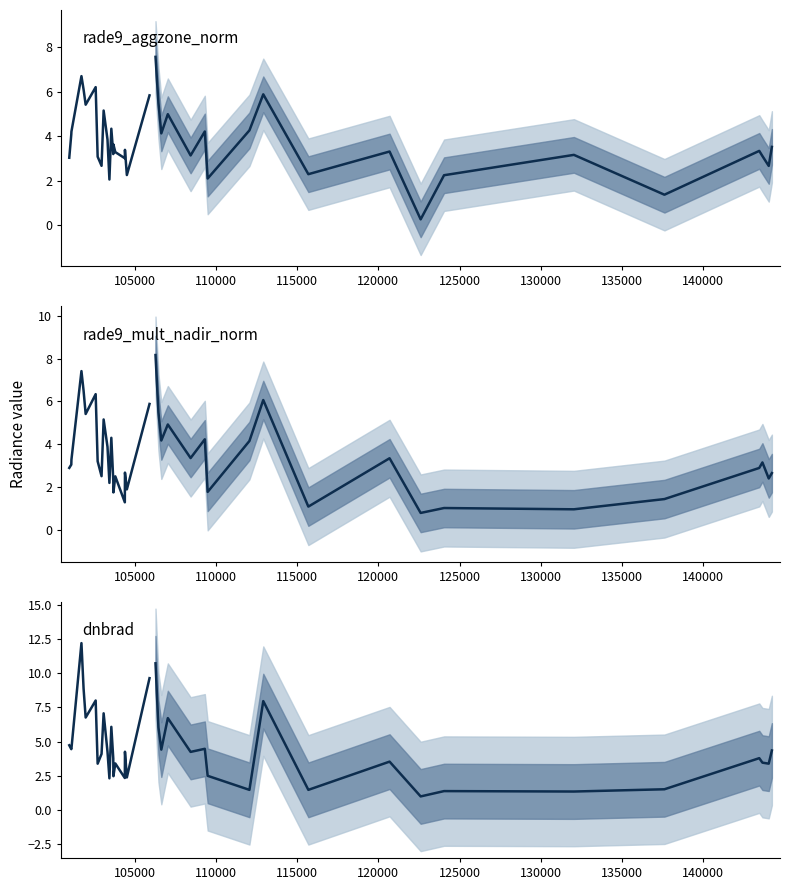

In rade9_mult_nadir_norm, how many points are higher than both neighbors (excluding endpoints)?

13